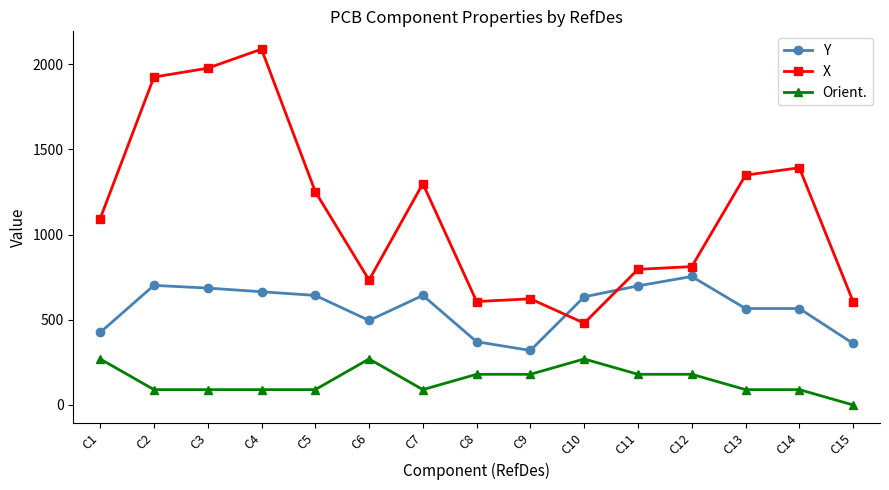

How many distinct data groups are displayed?

3